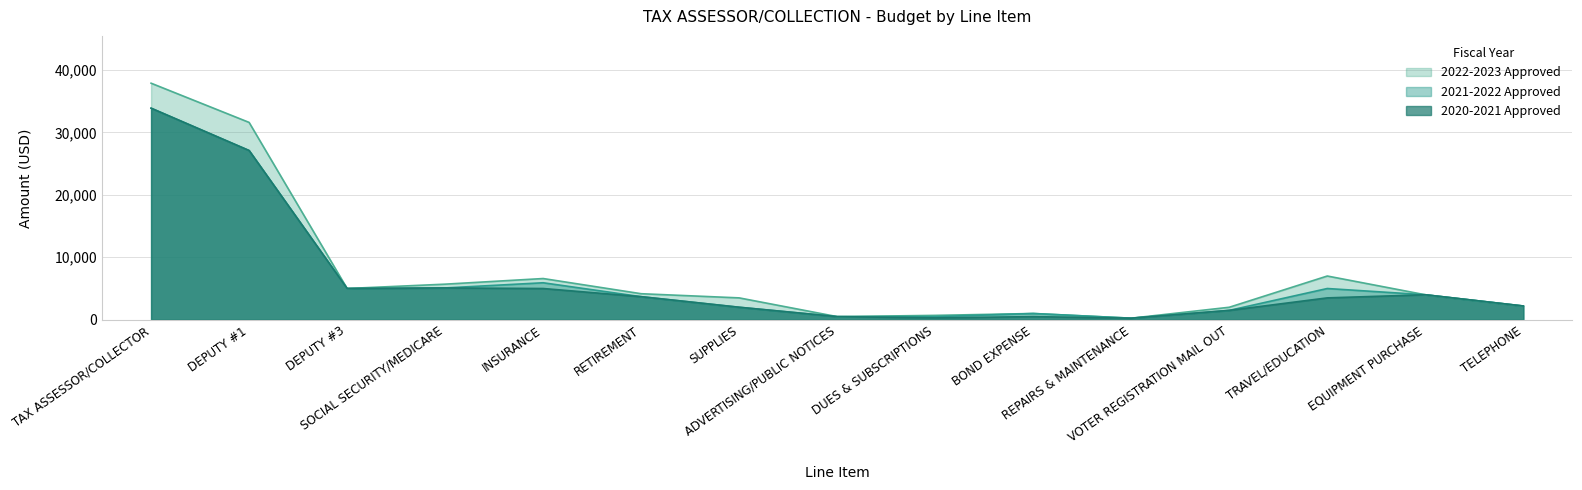

How many lines are shown in the chart?

3